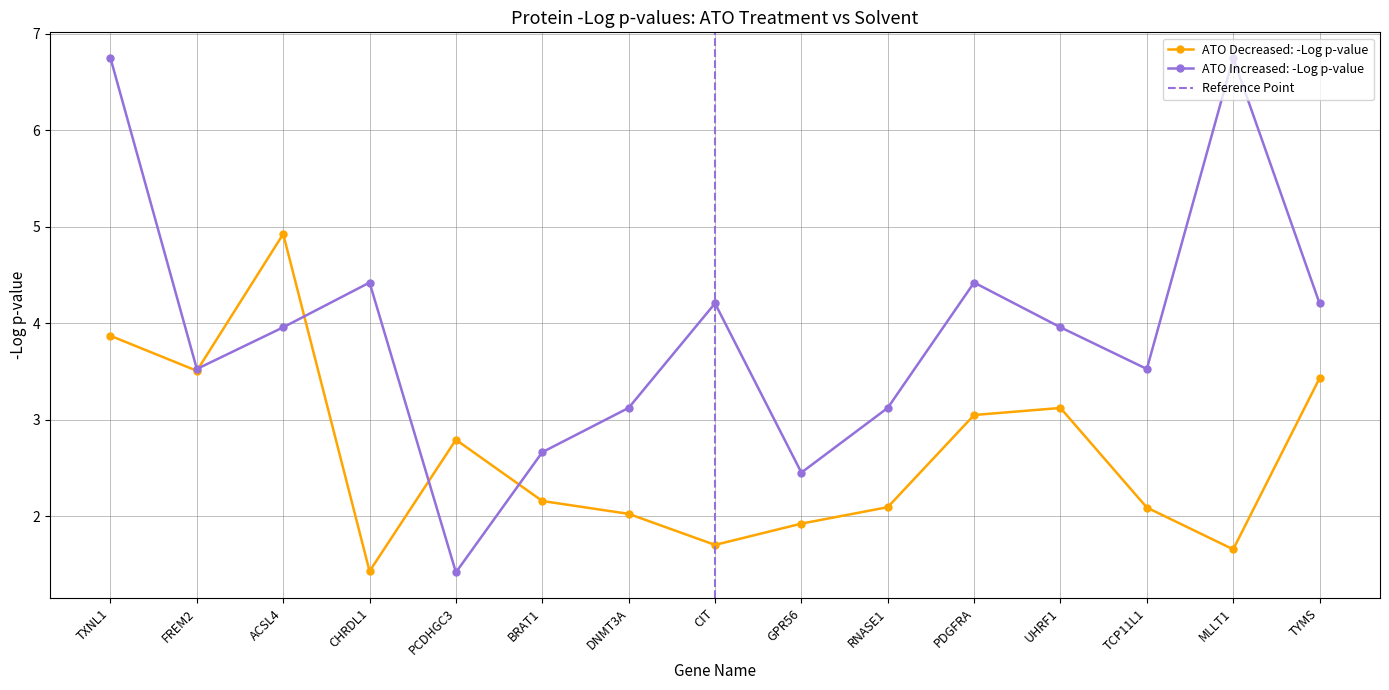

What is the lowest value of the ATO Increased: -Log p-value series?

1.4